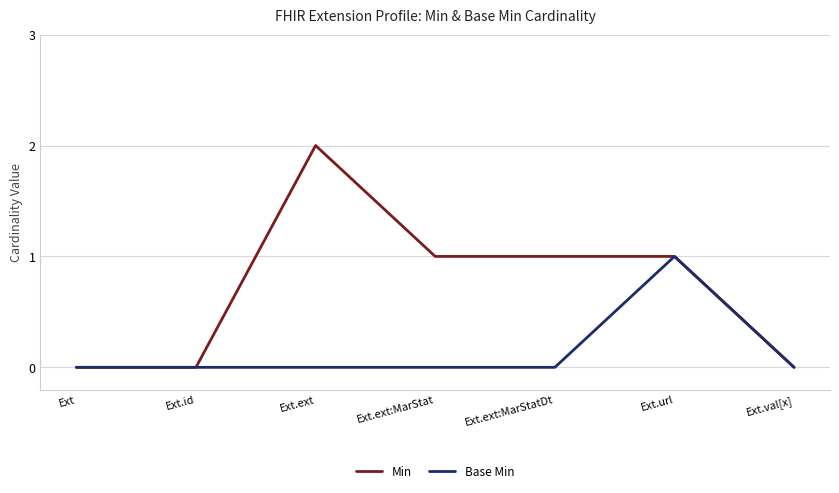

Where does the Min series first go above 1?

Ext.ext